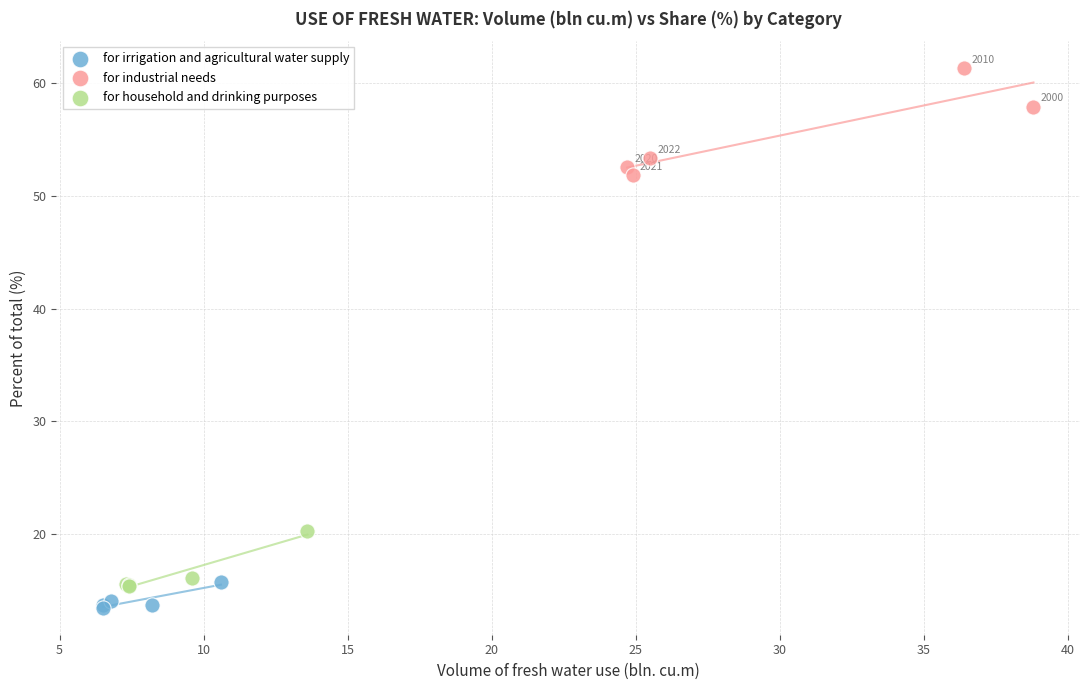

Which series contains the lowest Y value?

for irrigation and agricultural water supply